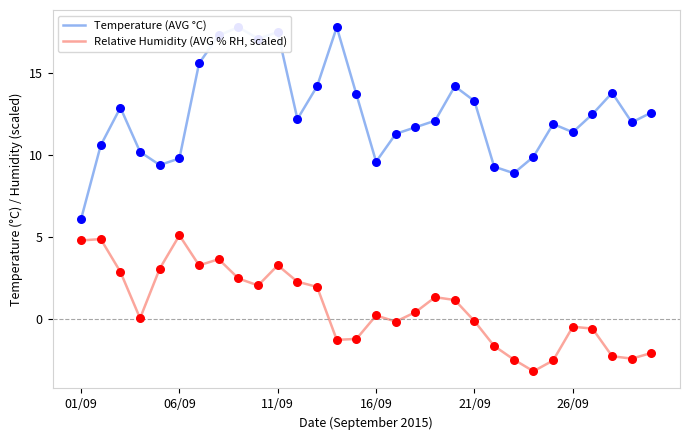

Which series has the largest total across all categories?

Temperature (AVG °C)